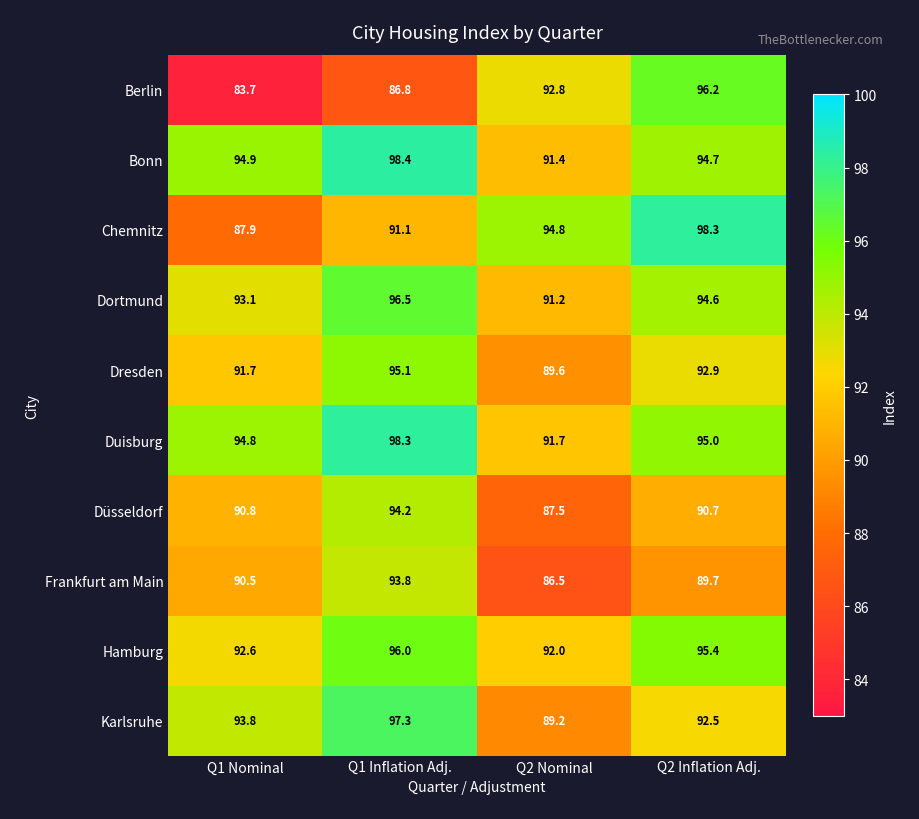

At Q2 Nominal, list the series in order from largest to smallest.

Chemnitz, Berlin, Hamburg, Duisburg, Bonn, Dortmund, Dresden, Karlsruhe, Düsseldorf, Frankfurt am Main